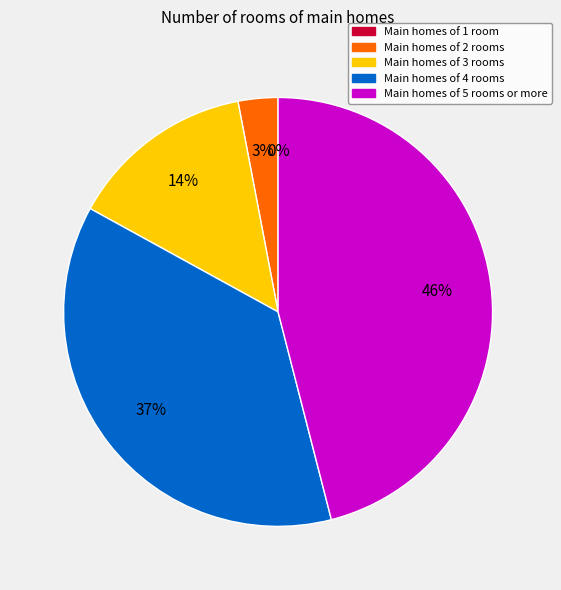

Is 4 the majority of the pie?

No